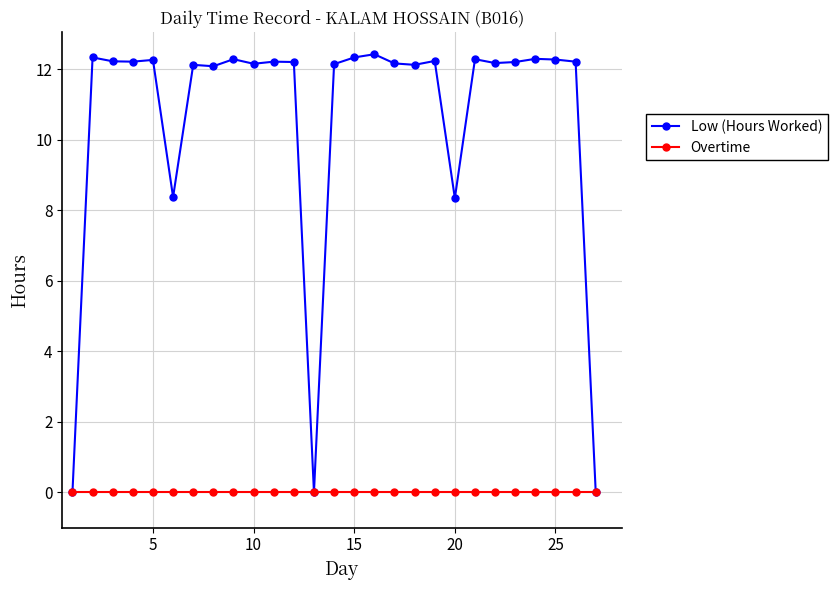

In Low (Hours Worked), how many points are lower than both neighbors (excluding endpoints)?

8